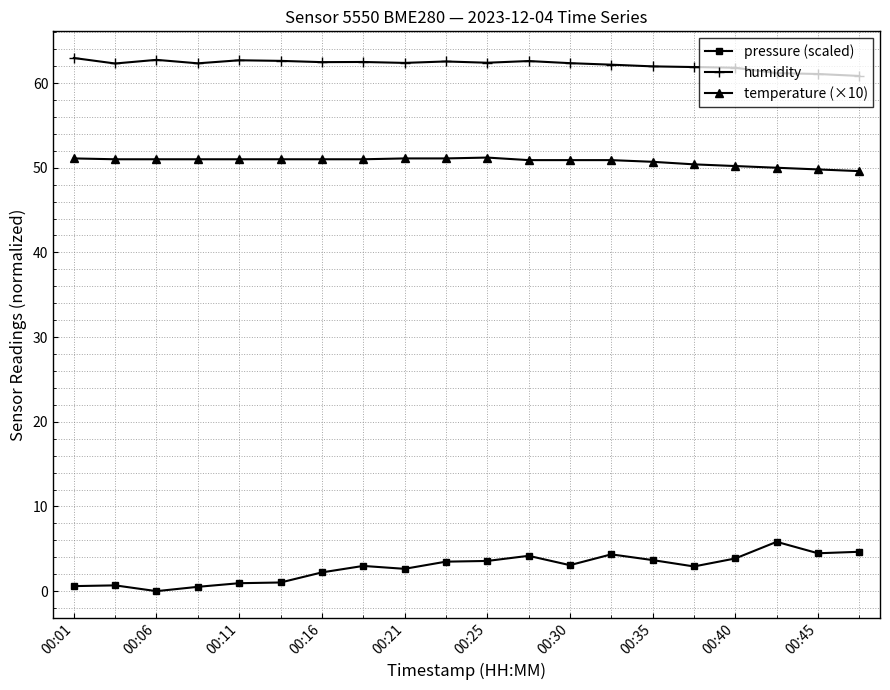

List the series in order of their peak value, highest first.

humidity, temperature (×10), pressure (scaled)